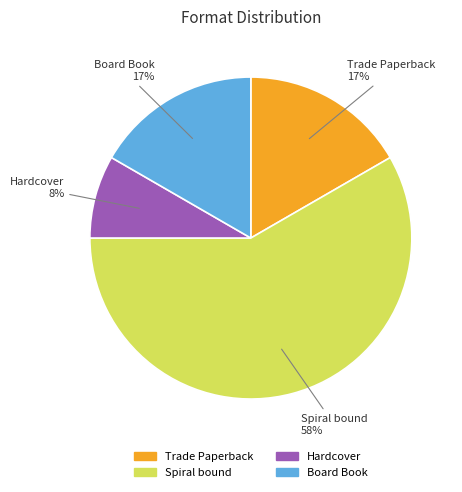

Combined, do Spiral bound and Trade Paperback account for over 50%?

Yes